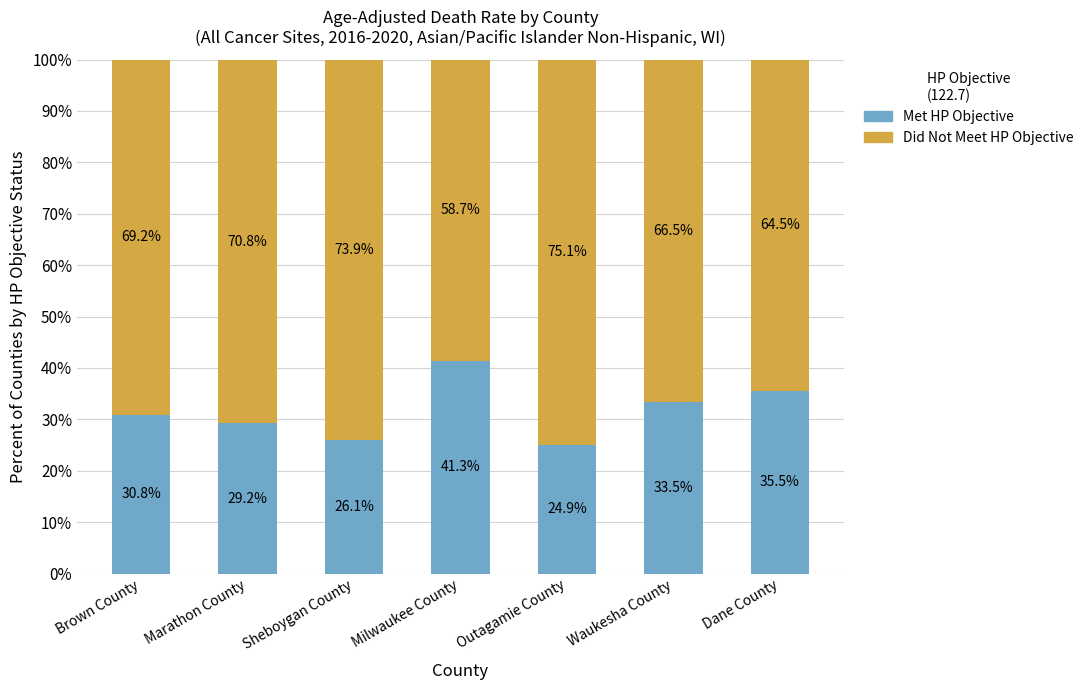

The value of Met HP Objective at Dane County is 35.5. True or false?

True